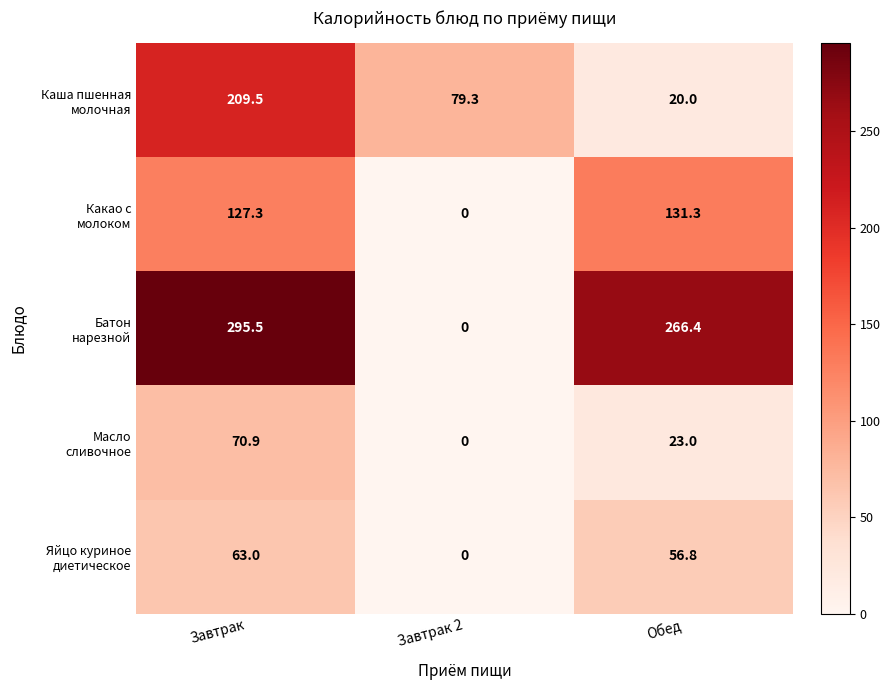

How many series are shown in this chart?

5